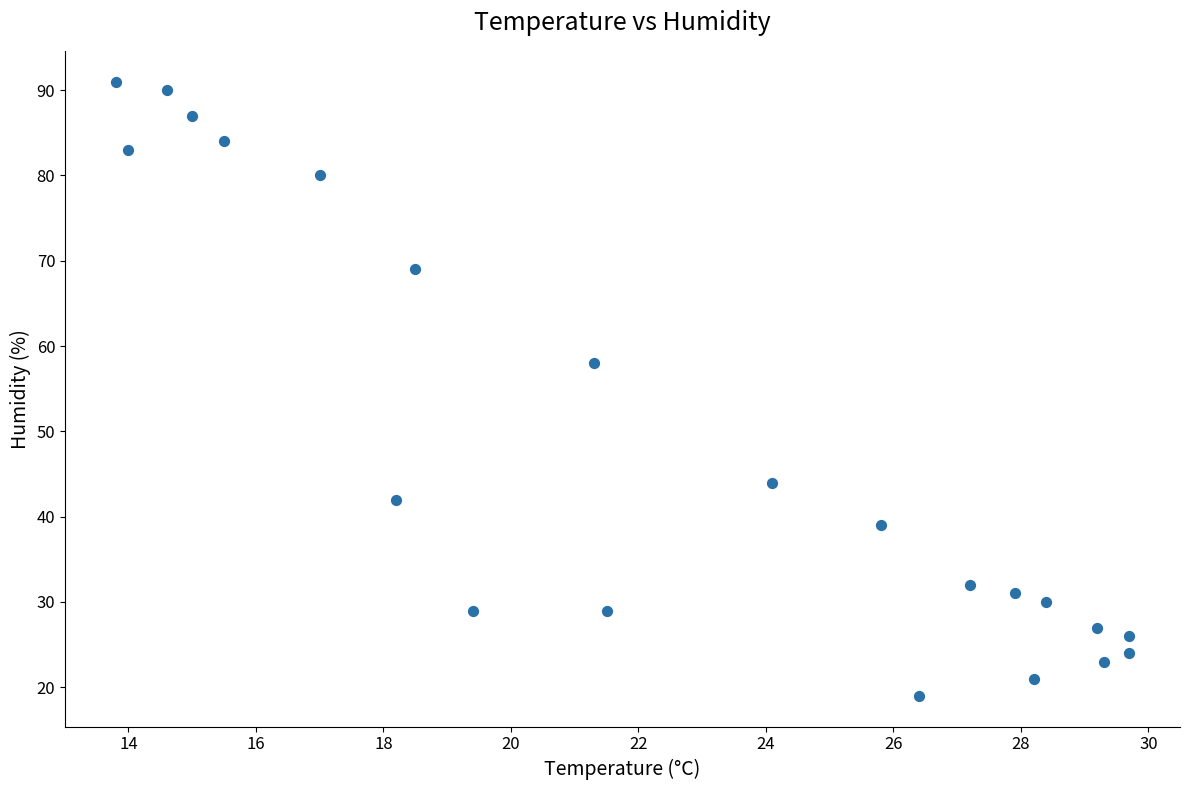

What Y value in the scatter plot is closest to 55?

58